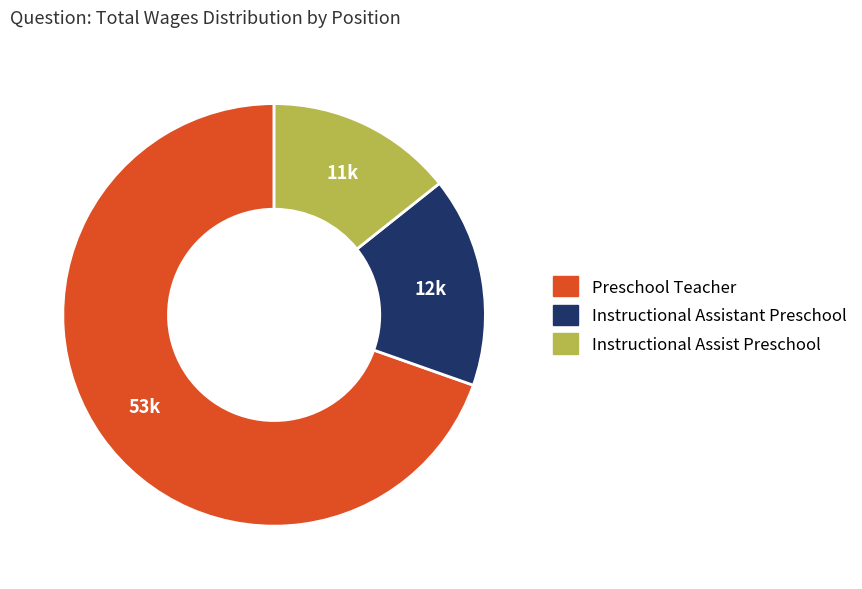

Which category has the biggest portion of the pie?

Preschool Teacher